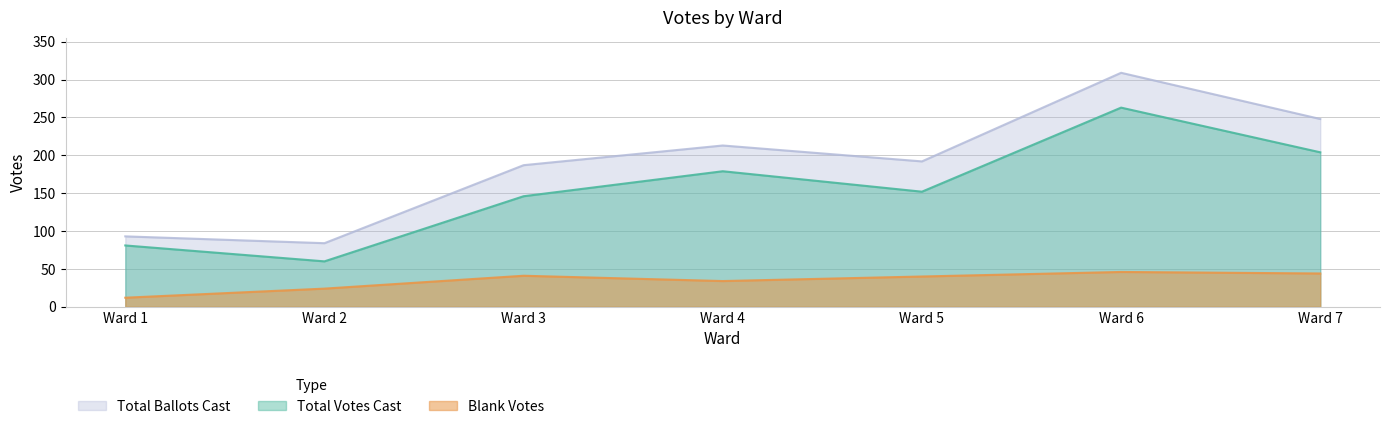

Where is the first local minimum for Total Votes Cast?

Ward 2